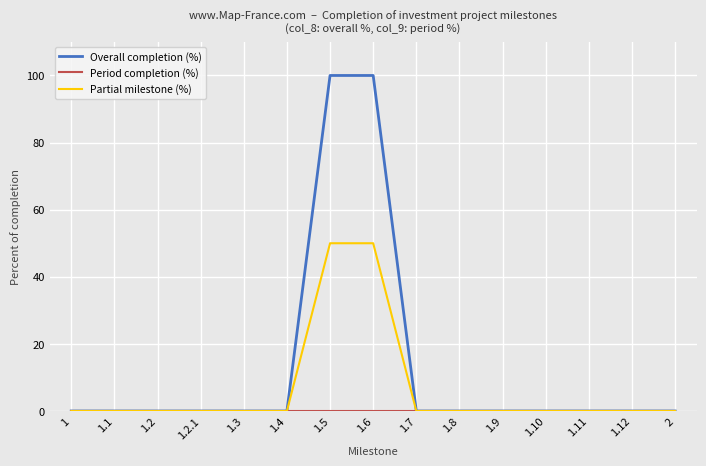

What is the greatest value displayed?

100